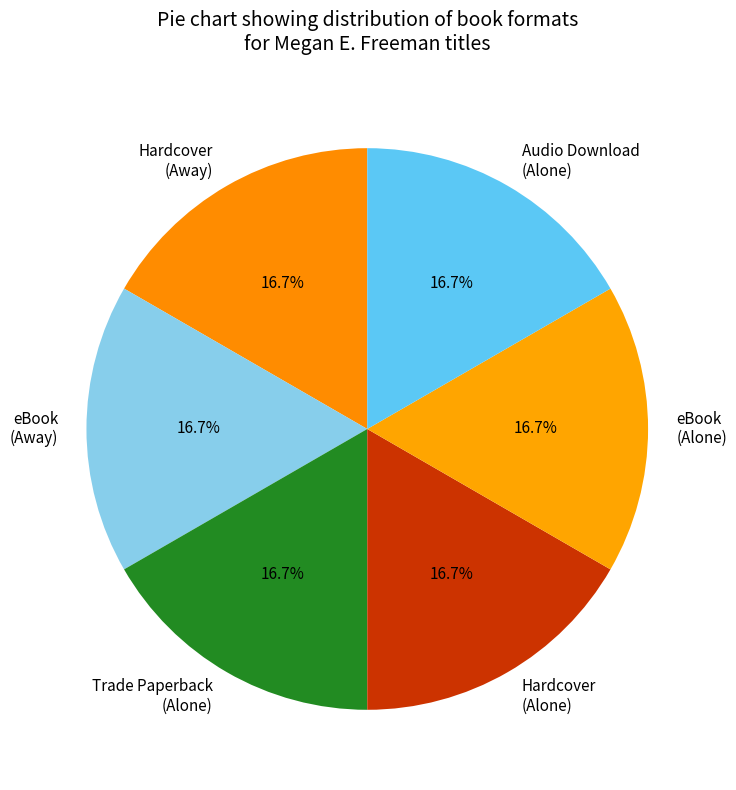

To the nearest percent, what percentage of the pie is Trade Paperback (Alone)?

17%